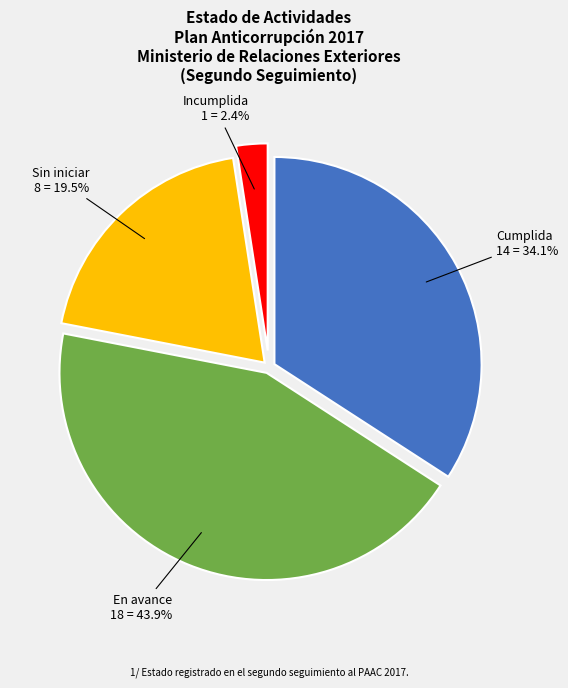

To the nearest percent, what is the average slice percentage?

25%